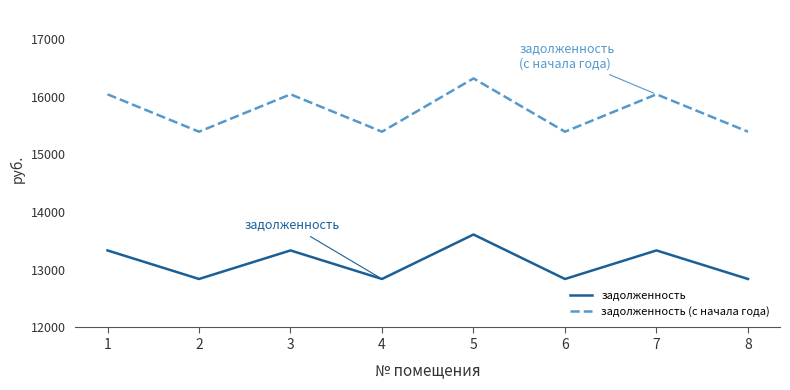

List the series in order of their peak value, highest first.

задолженность (с начала года), задолженность